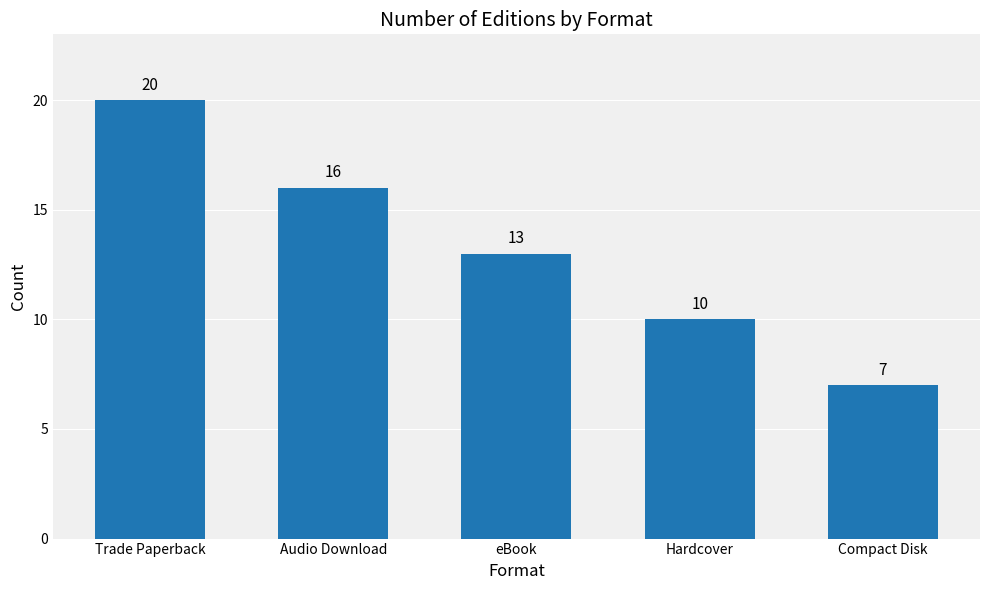

List the labels in order of value, smallest first.

Compact Disk, Hardcover, eBook, Audio Download, Trade Paperback